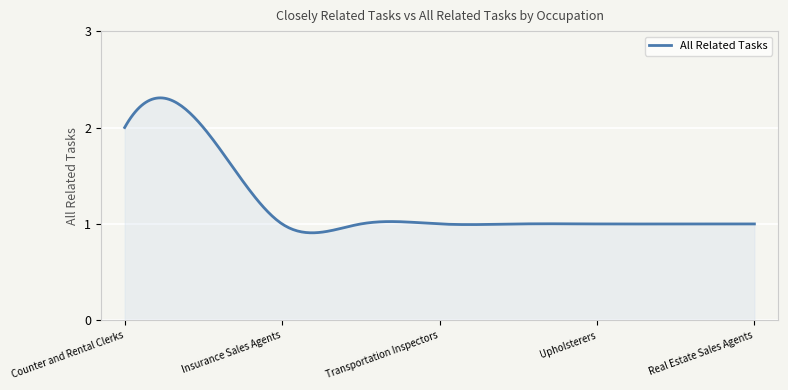

How many lines are shown in the chart?

1